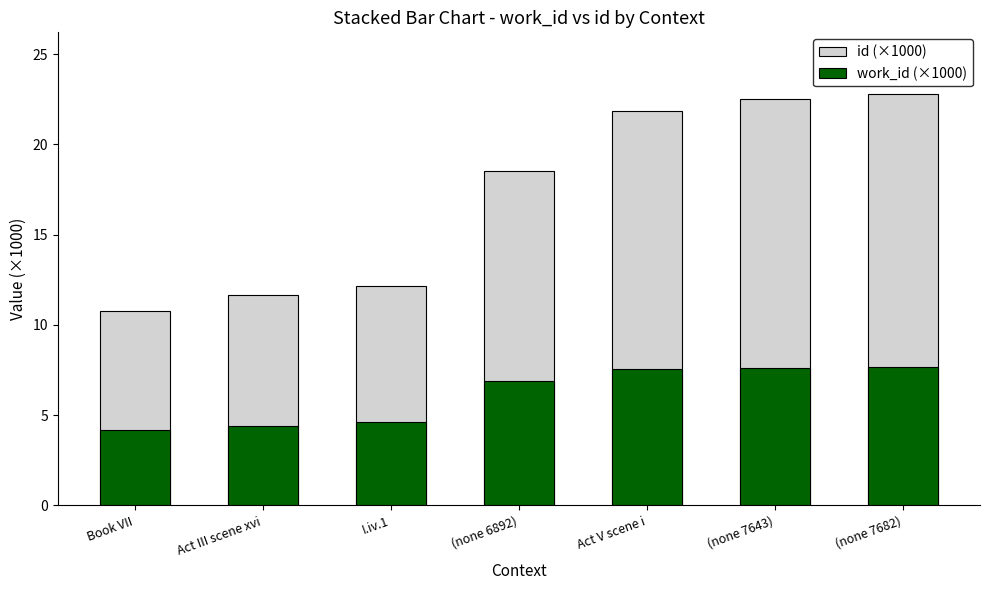

The value of id (×1000) at I.iv.1 is 12.1. True or false?

True